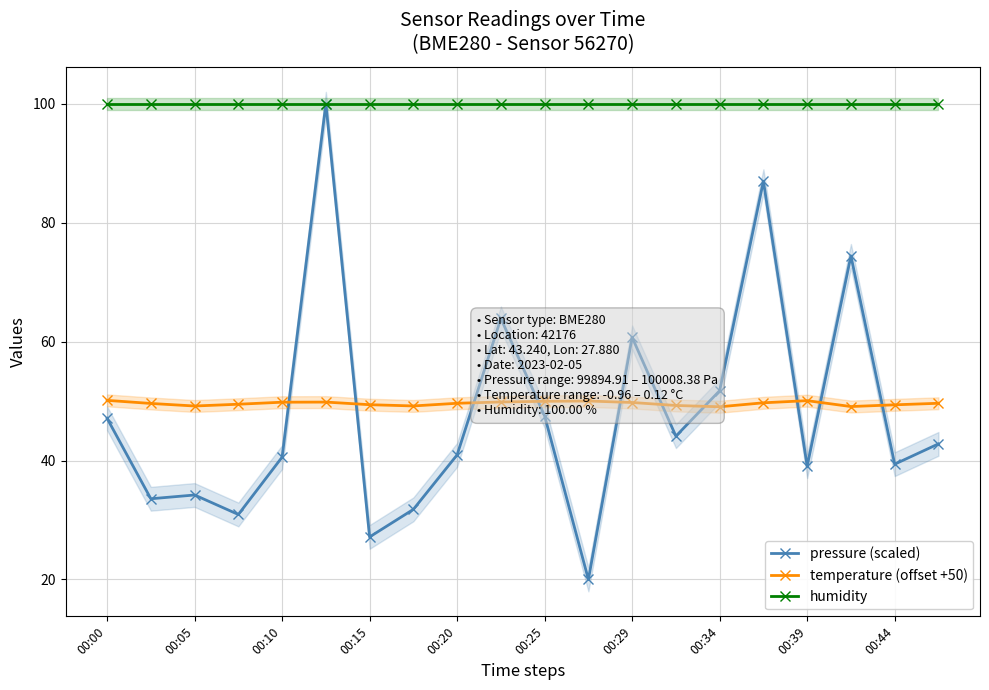

How many categories are shown in the chart?

20